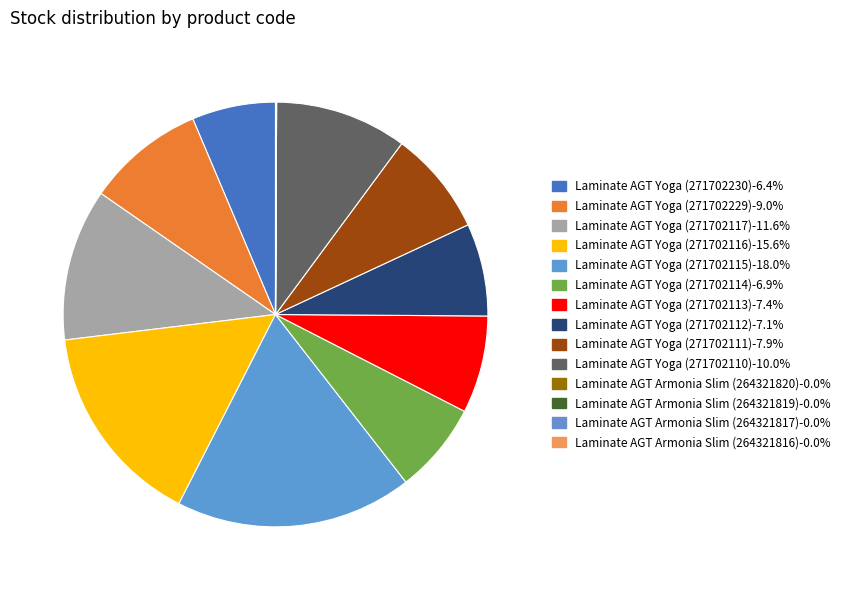

What is the largest slice in the pie chart?

Laminate AGT Yoga (271702115)